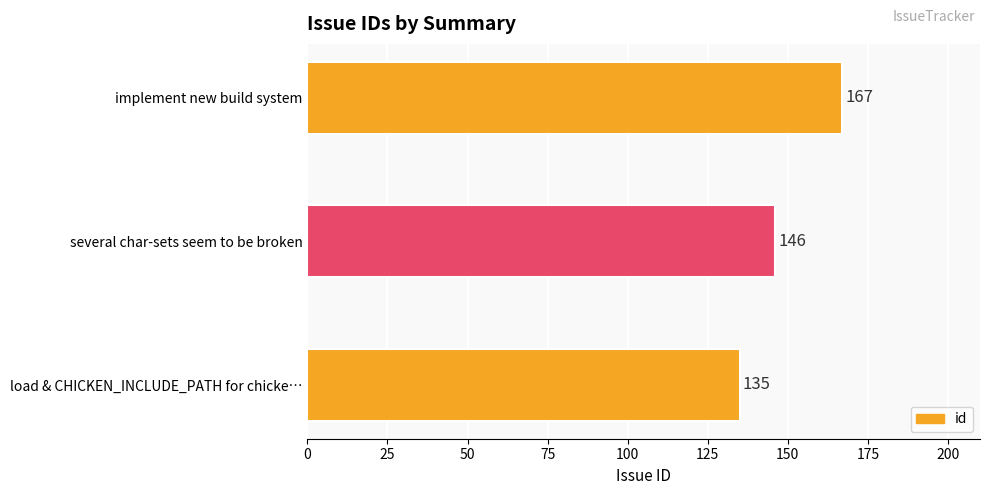

Which label corresponds to the largest value in the chart?

implement new build system